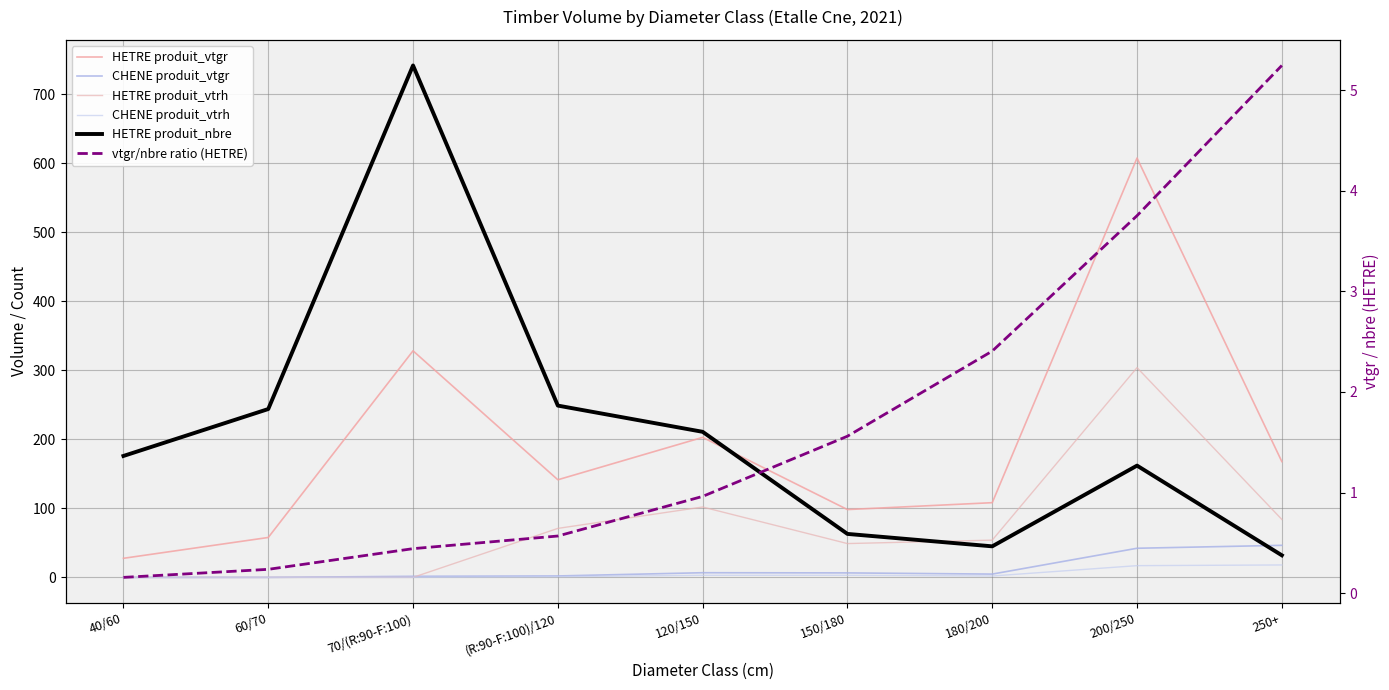

Where is the first local maximum for HETRE produit_vtgr?

70/(R:90-F:100)